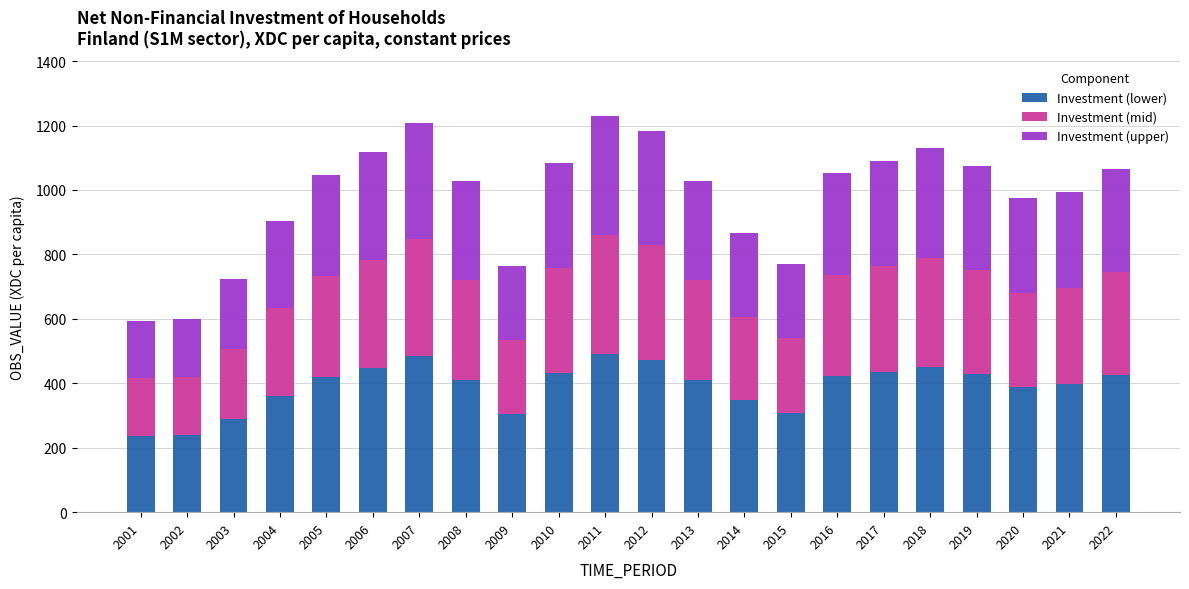

What is the average value of the Investment (lower) series?

391.4